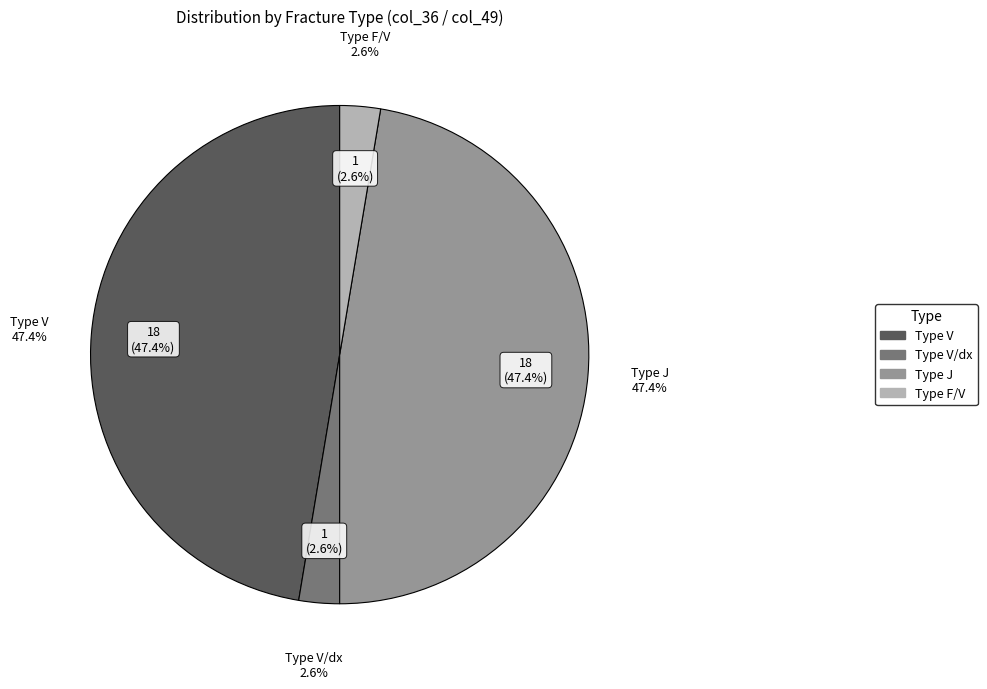

Does J account for over 50% of the chart?

No